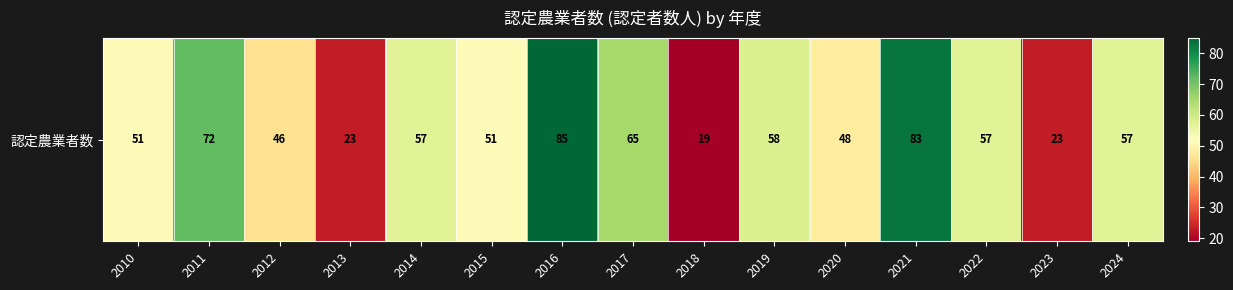

What is the smallest value displayed?

19